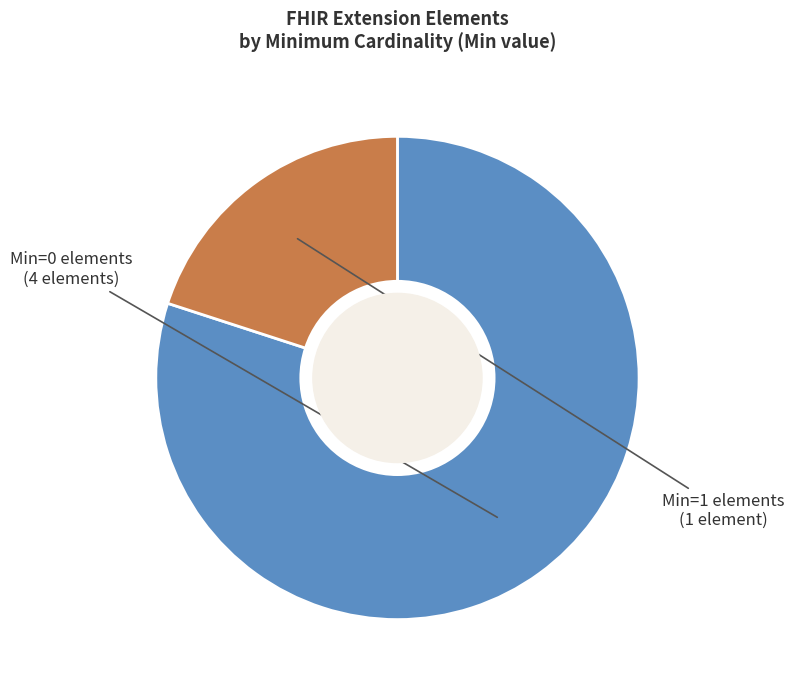

Is there a majority slice in this chart?

Yes